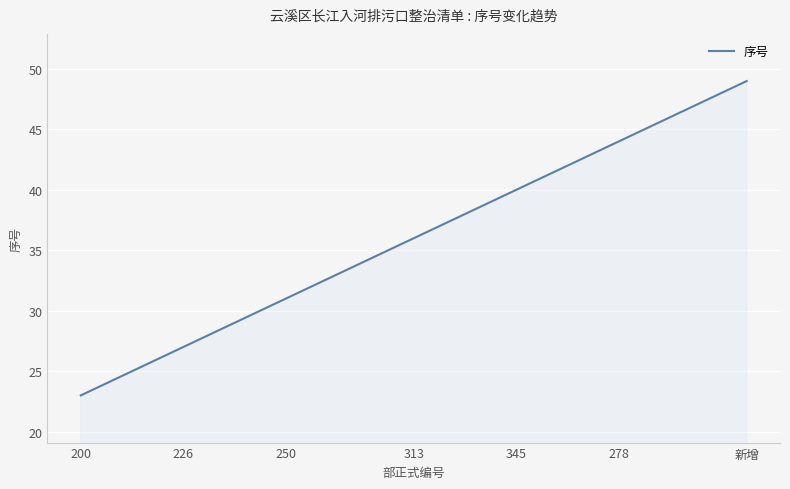

What is the difference between the maximum and minimum values?

26.0